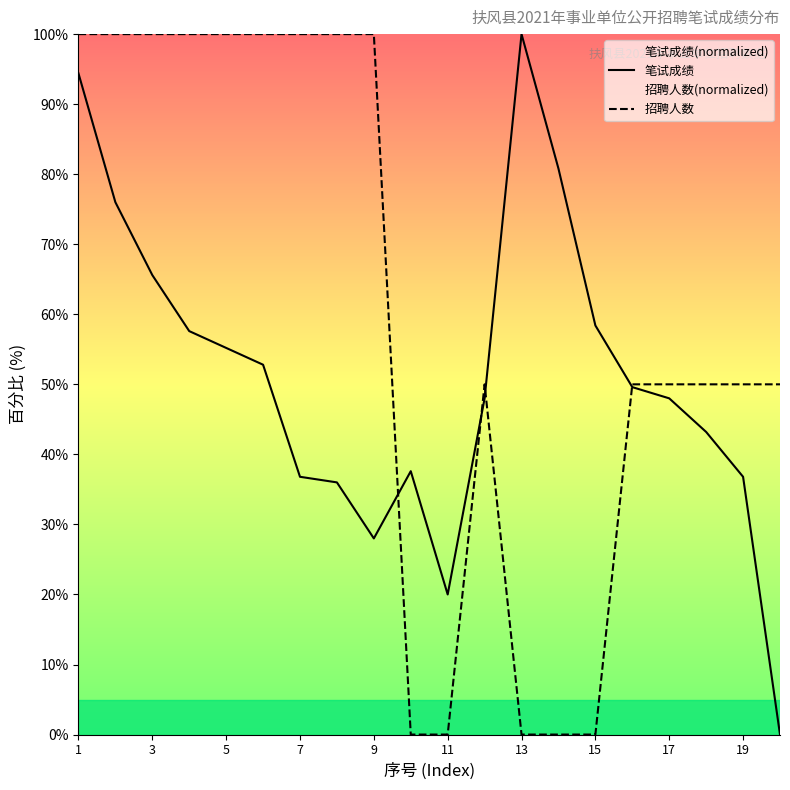

Which series has the widest spread of values?

笔试成绩